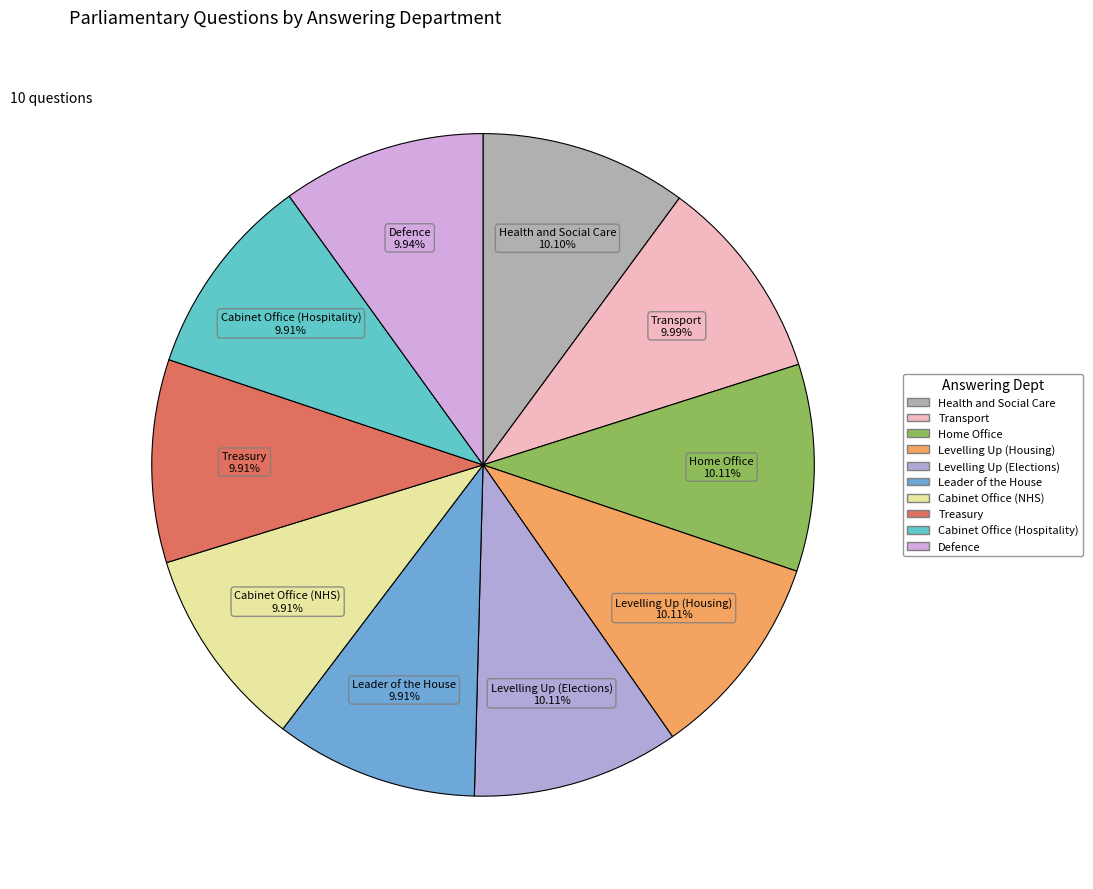

Is there any slice that represents more than half of the pie?

No